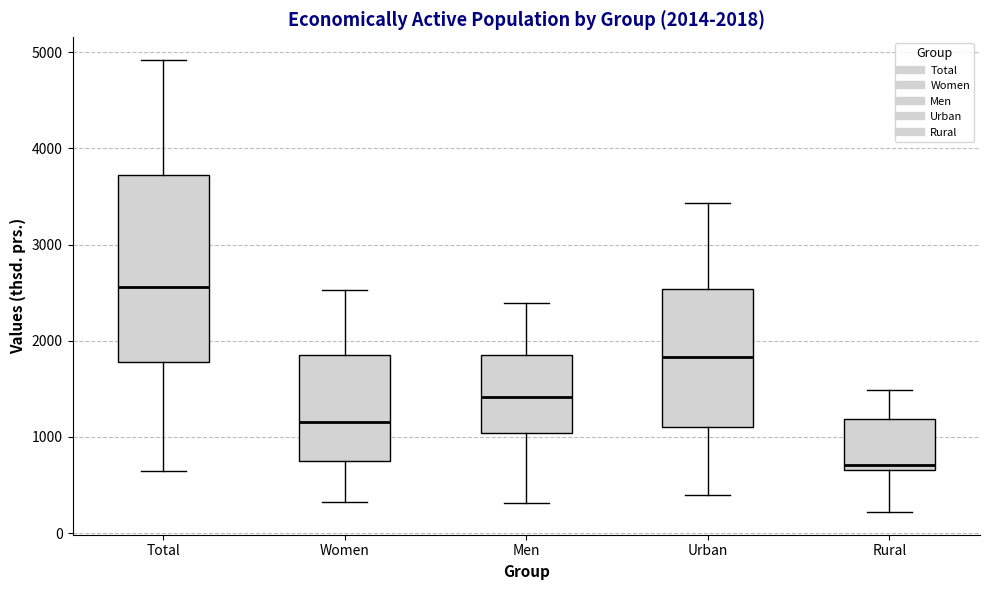

Which box's median line is the highest?

Total